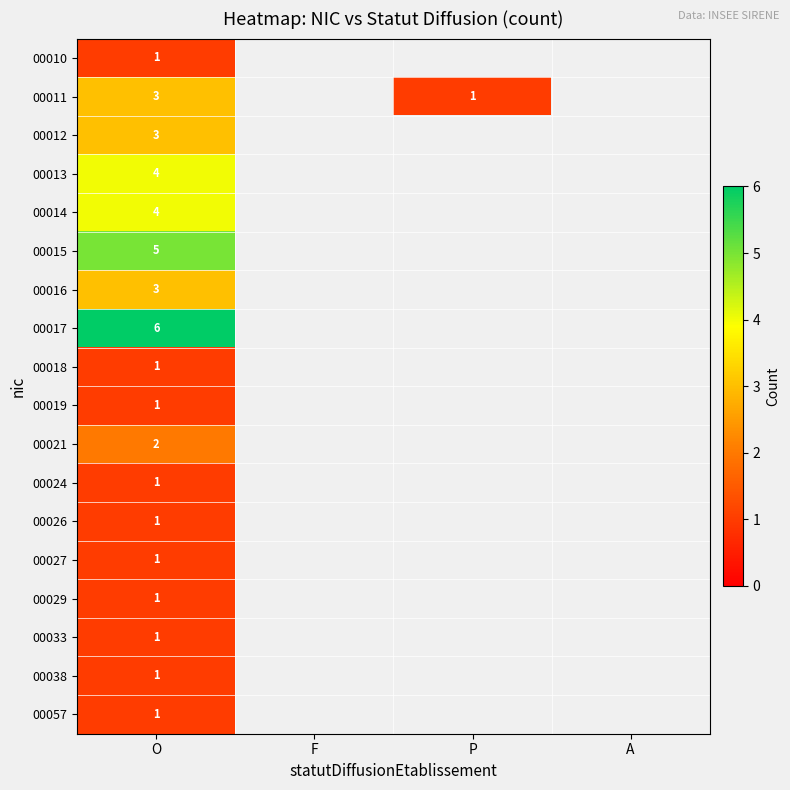

Between F and A, which is larger?

A